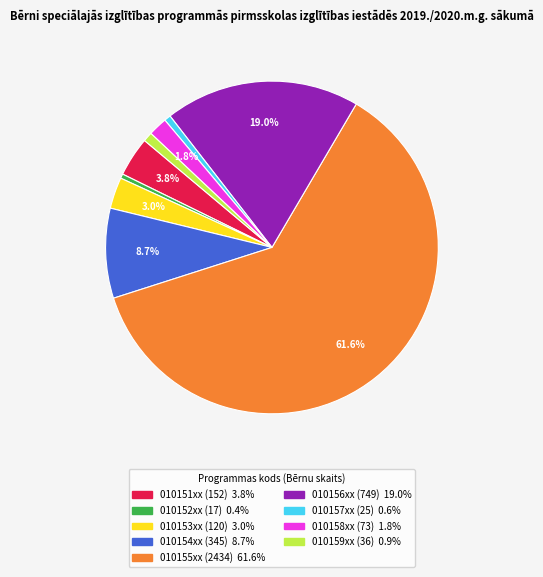

True or false: 010155xx accounts for 62% of the total.

True